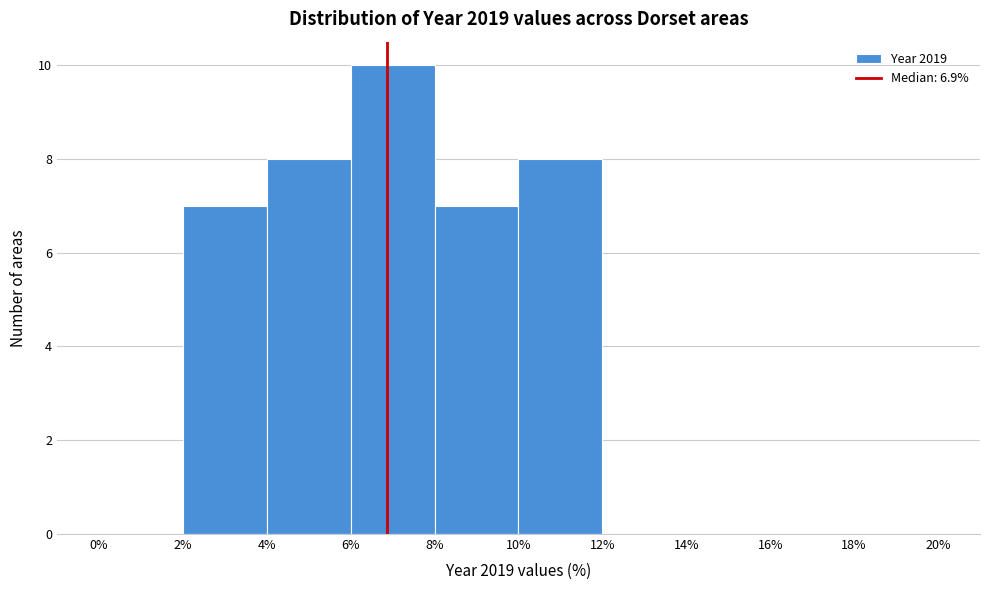

Reading left to right, transcribe this chart: for each bar, give the range it covers on the x-axis and its height. The values are not printed on the chart, so give them approximately, as read against the axis.

0% to 2%: 0
2% to 4%: 7
4% to 6%: 8
6% to 8%: 10
8% to 10%: 7
10% to 12%: 8
12% to 14%: 0
14% to 16%: 0
16% to 18%: 0
18% to 20%: 0